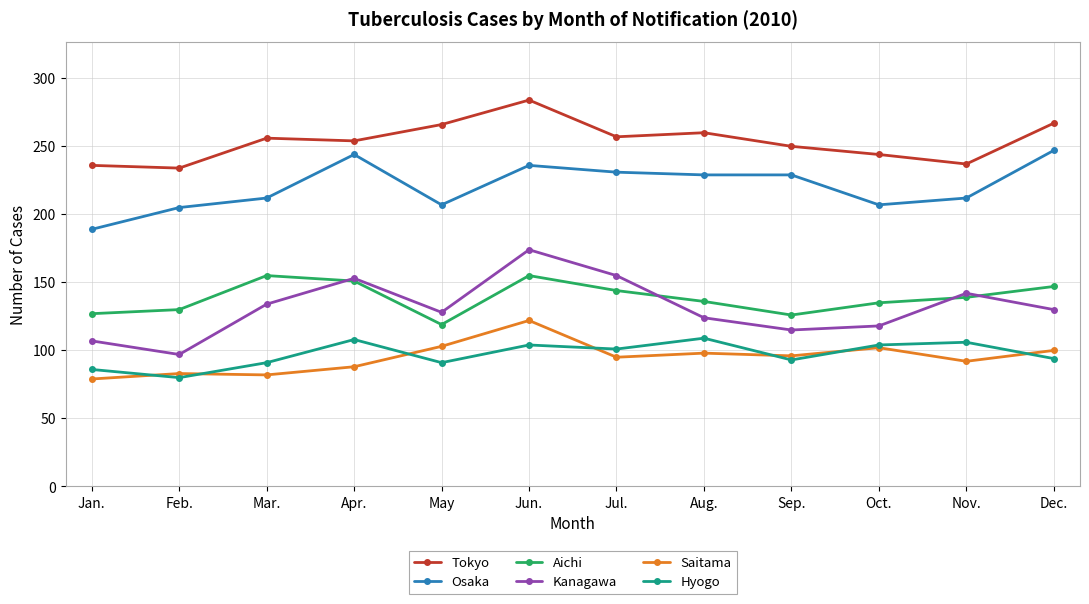

True or false: Tokyo has more than 1 points higher than both neighbors.

True